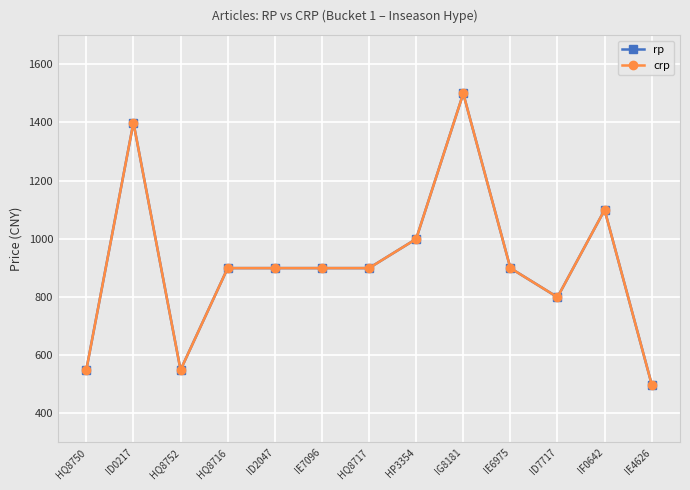

At how many categories does at least one series exceed 1178?

2